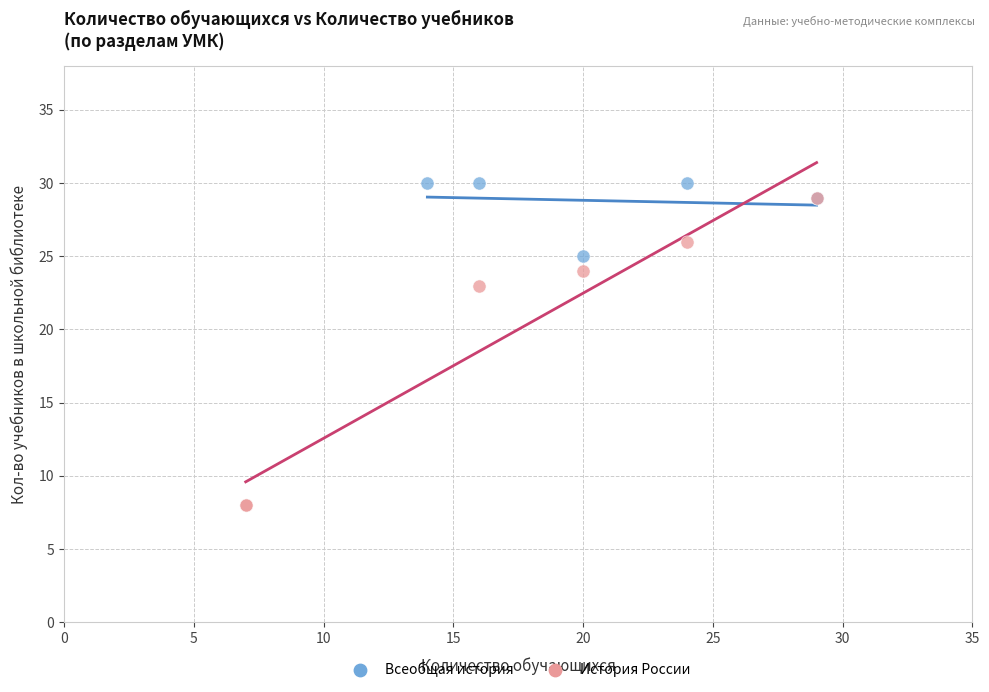

Which series has the widest spread of Y values?

История России